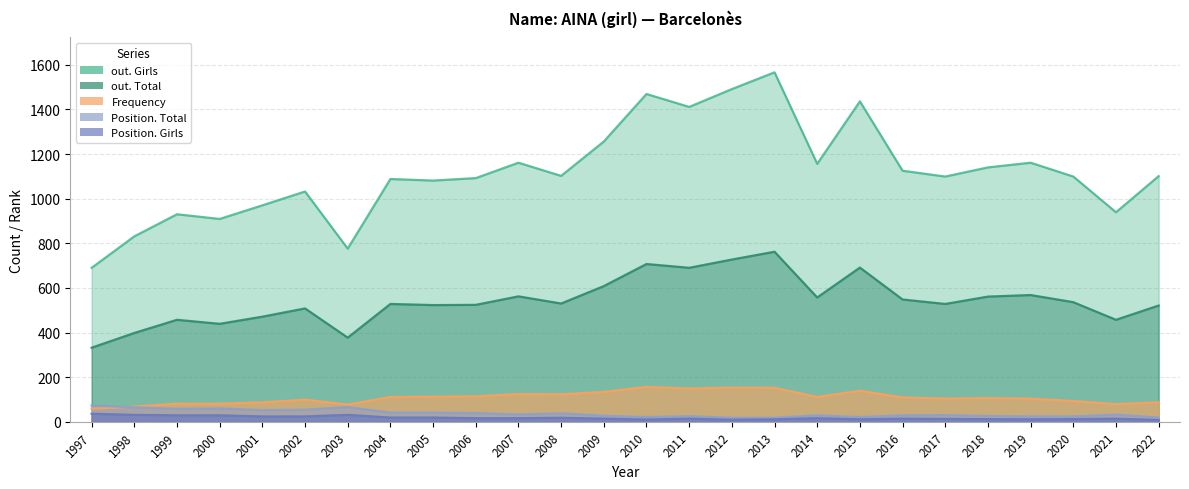

The out. Girls series shows 1597 at 2004. True or false?

False